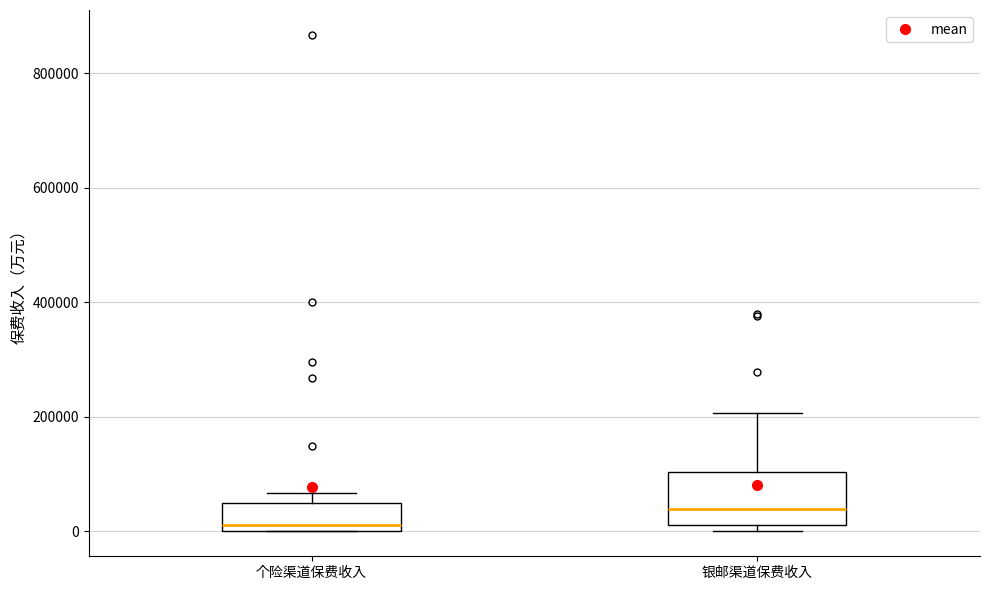

Where does the median line of the box for 个险渠道保费收入 sit on the y-axis? The values are not printed on the chart, so give them approximately, as read against the axis.

20000